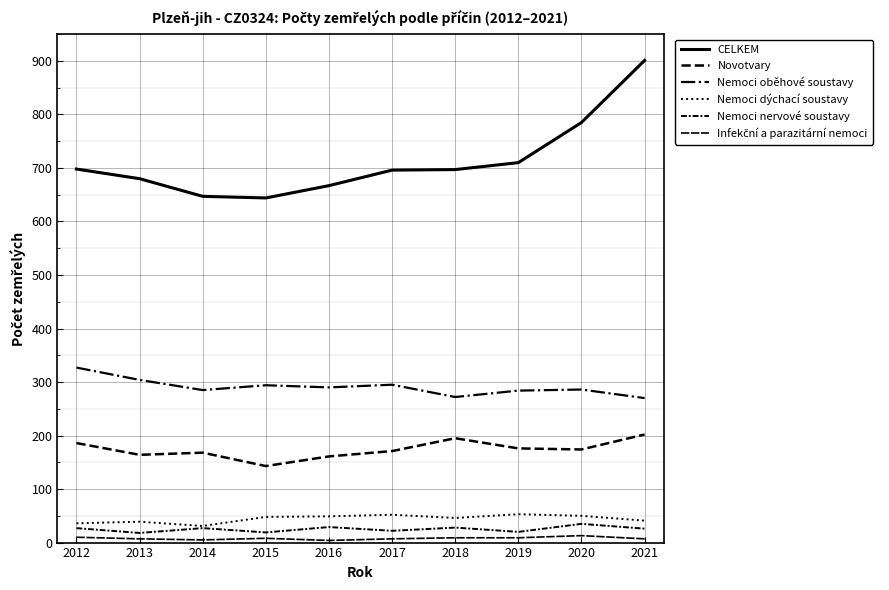

How many series are shown in this chart?

6